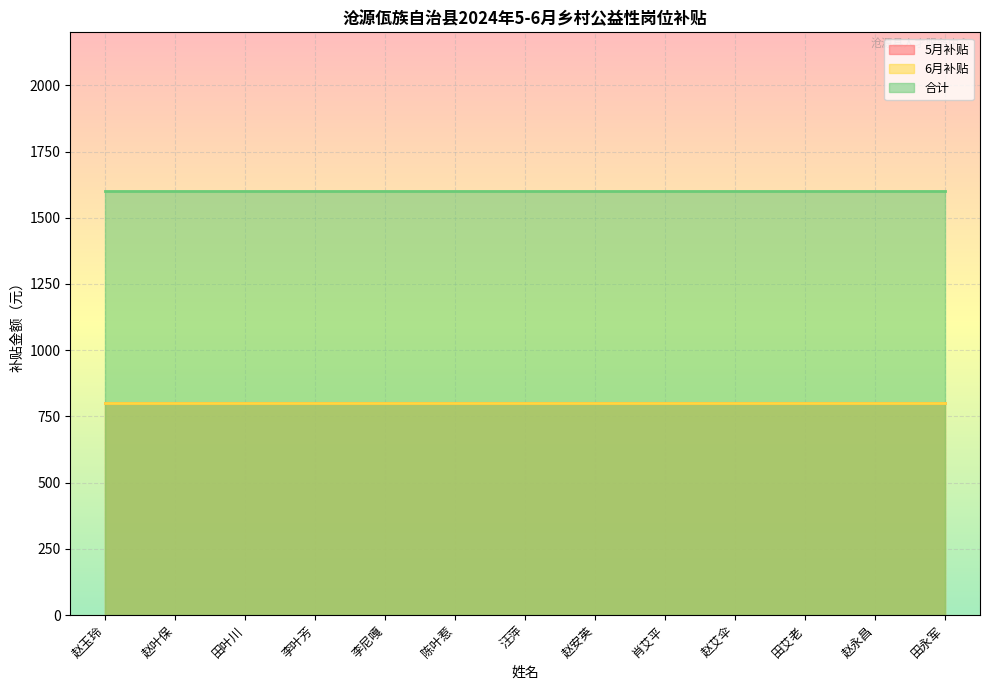

Which category has the lowest value in the 5月补贴 series?

赵玉玲